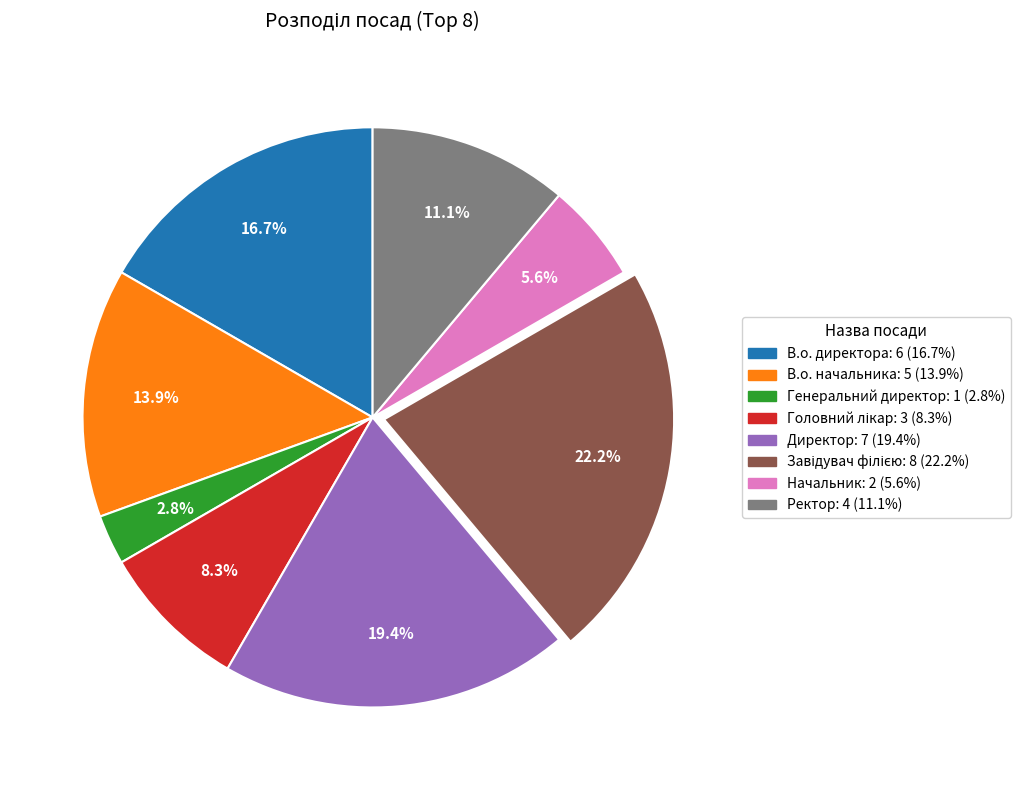

Count the number of slices in the pie.

8